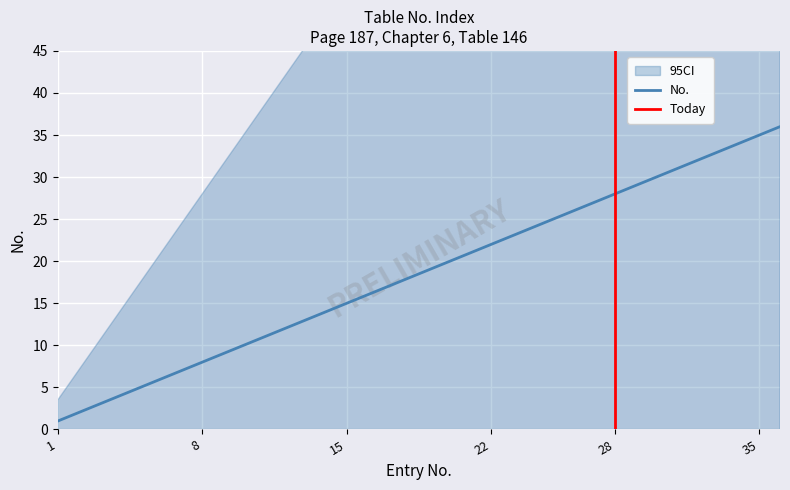

At which category does the chart reach its peak across all series?

36